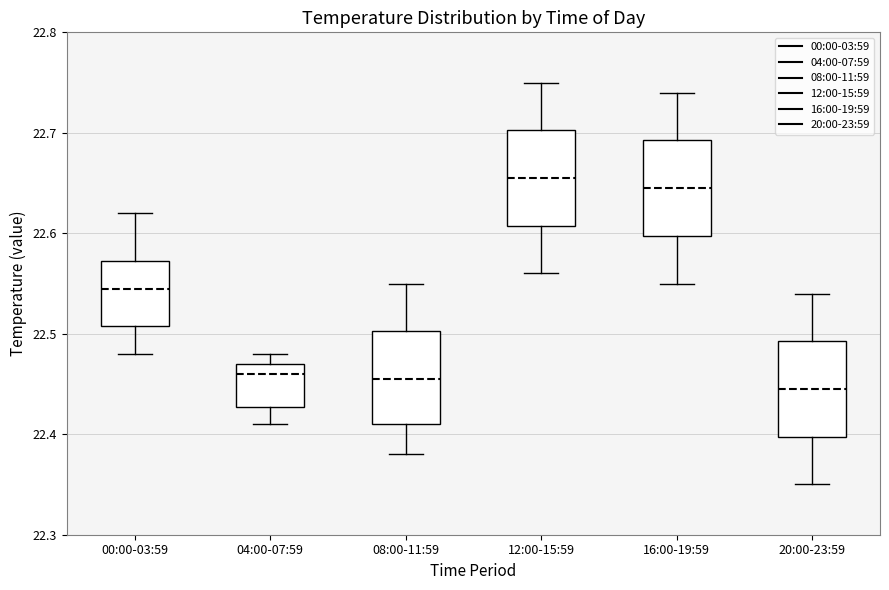

Reading left to right, transcribe this box plot: for each box, give where its median line is, the range the box spans, and where its two whiskers end, as read against the y-axis. The values are not printed on the chart, so give them approximately, as read against the axis.

00:00-03:59: median 22.55, box 22.51 to 22.57, whiskers 22.48 to 22.62
04:00-07:59: median 22.46, box 22.43 to 22.47, whiskers 22.41 to 22.48
08:00-11:59: median 22.46, box 22.41 to 22.50, whiskers 22.38 to 22.55
12:00-15:59: median 22.66, box 22.61 to 22.70, whiskers 22.56 to 22.75
16:00-19:59: median 22.65, box 22.60 to 22.69, whiskers 22.55 to 22.74
20:00-23:59: median 22.45, box 22.40 to 22.49, whiskers 22.35 to 22.54